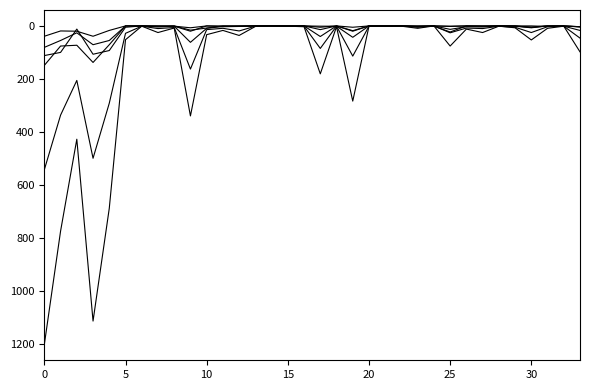

The value of 18-65 Jahre Total at 13 is 3. True or false?

False